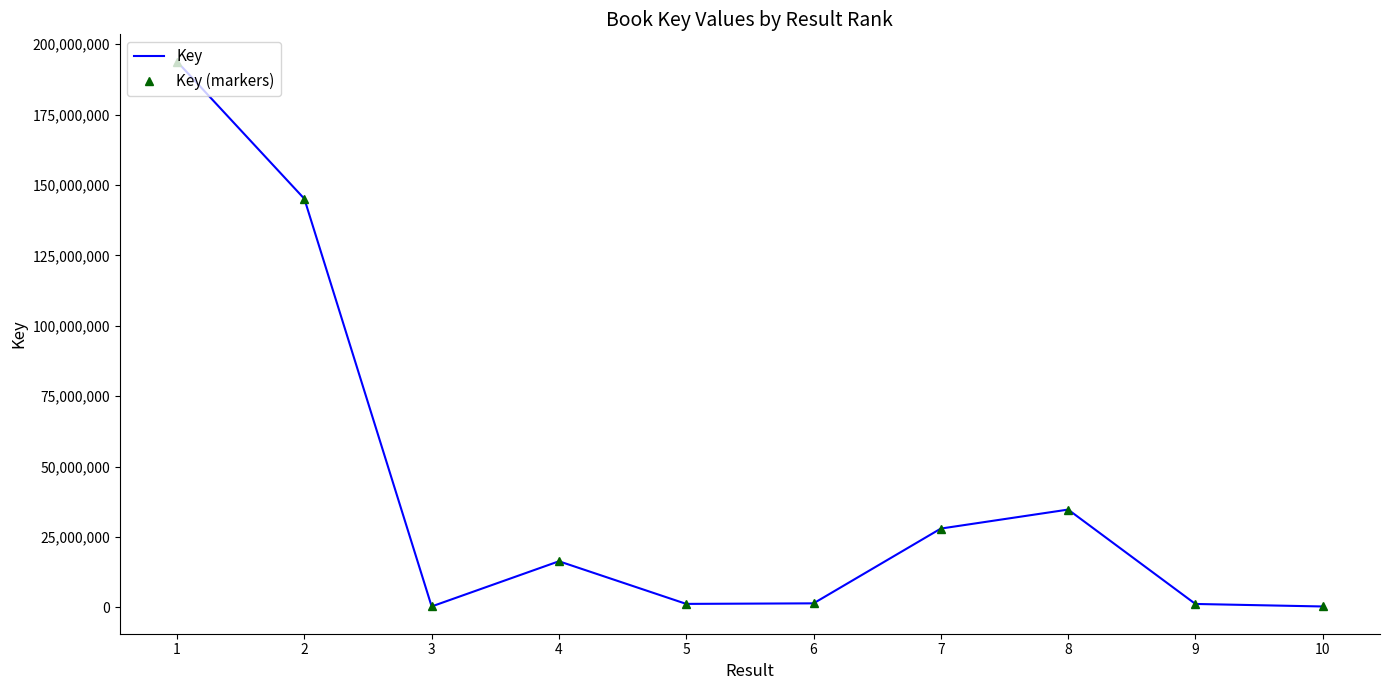

The Key (markers) series shows 2187014 at 5. True or false?

False